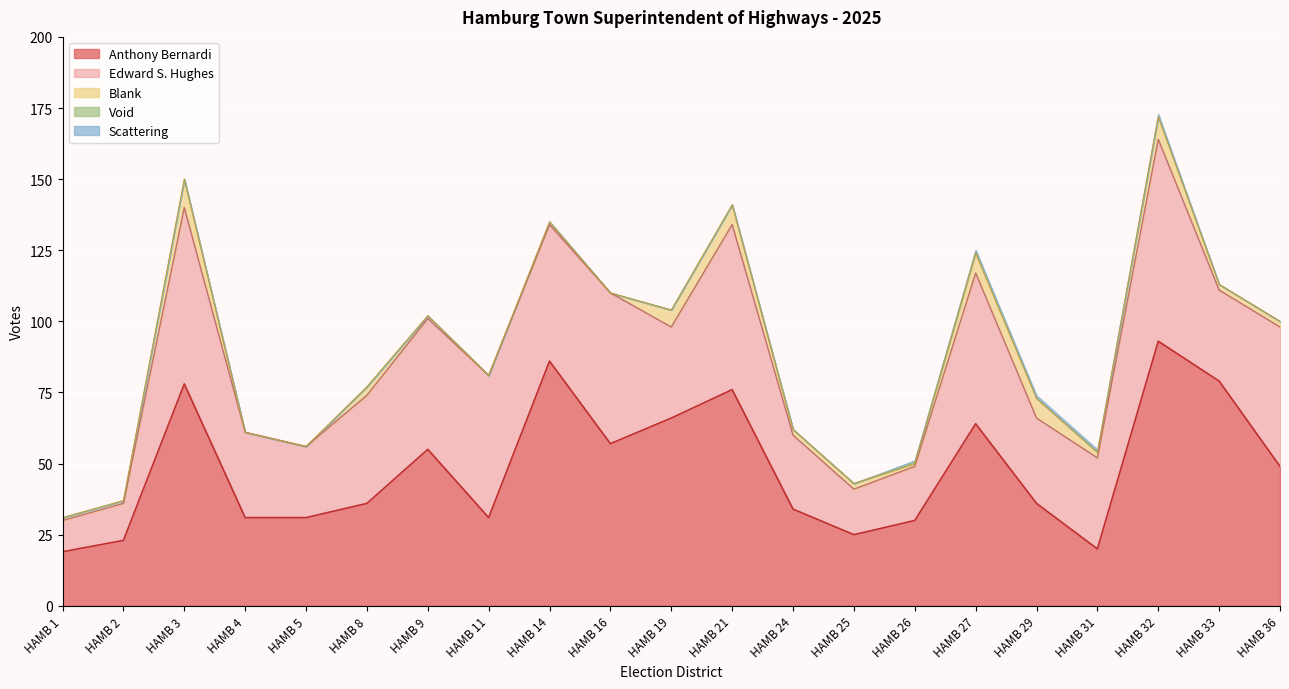

What value does the Anthony Bernardi series have at HAMB 26?

30